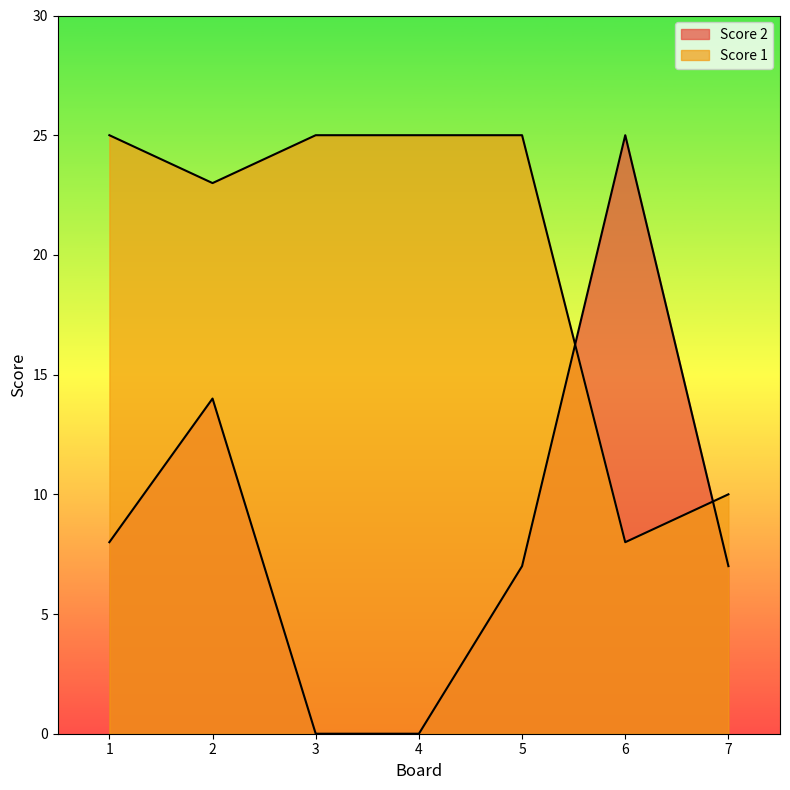

Which series has the widest spread of values?

Score 2